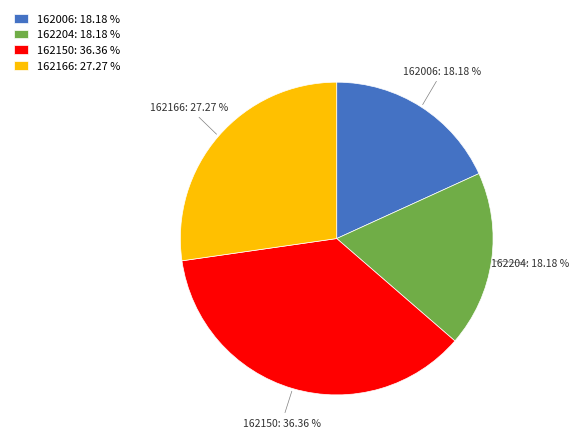

What is the total percentage of 162006 and 162204?

36.4%